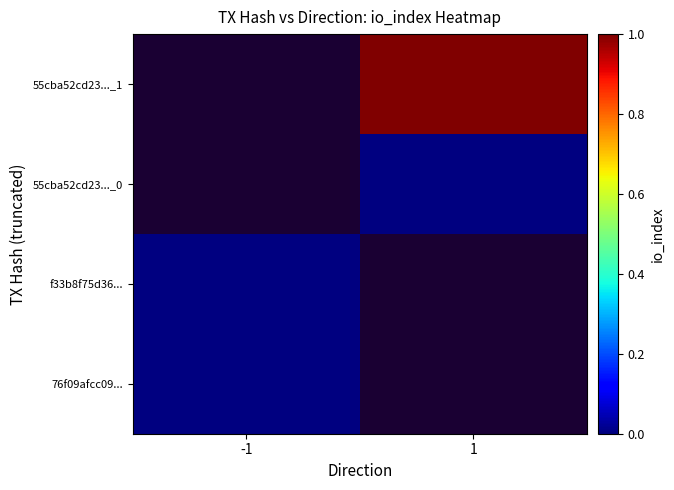

List the series in order of their overall mean, lowest first.

76f09afcc09..., f33b8f75d36..., 55cba52cd23..._0, 55cba52cd23..._1